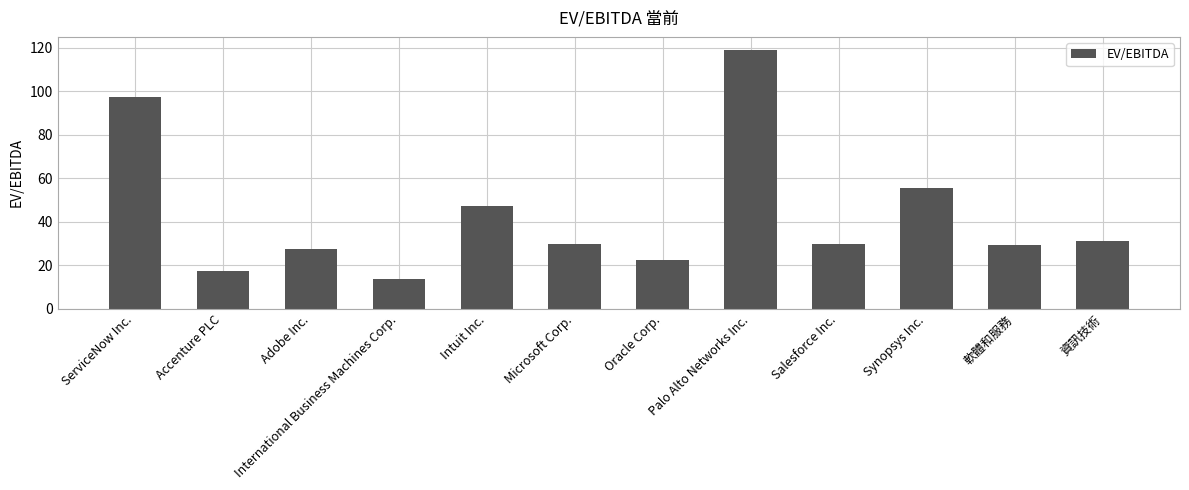

Which label corresponds to the largest value in the chart?

Palo Alto Networks Inc.